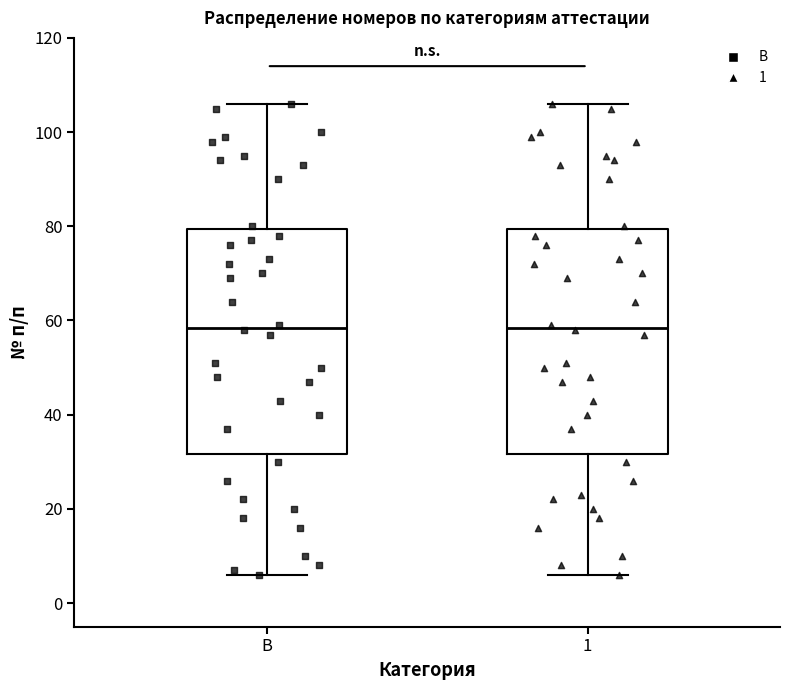

Reading left to right, read every box against the y-axis: the position of its median line, the range the box covers, and the ends of its whiskers. The values are not printed on the chart, so give them approximately, as read against the axis.

В: median 58, box 32 to 80, whiskers 6 to 106
1: median 58, box 32 to 80, whiskers 6 to 106